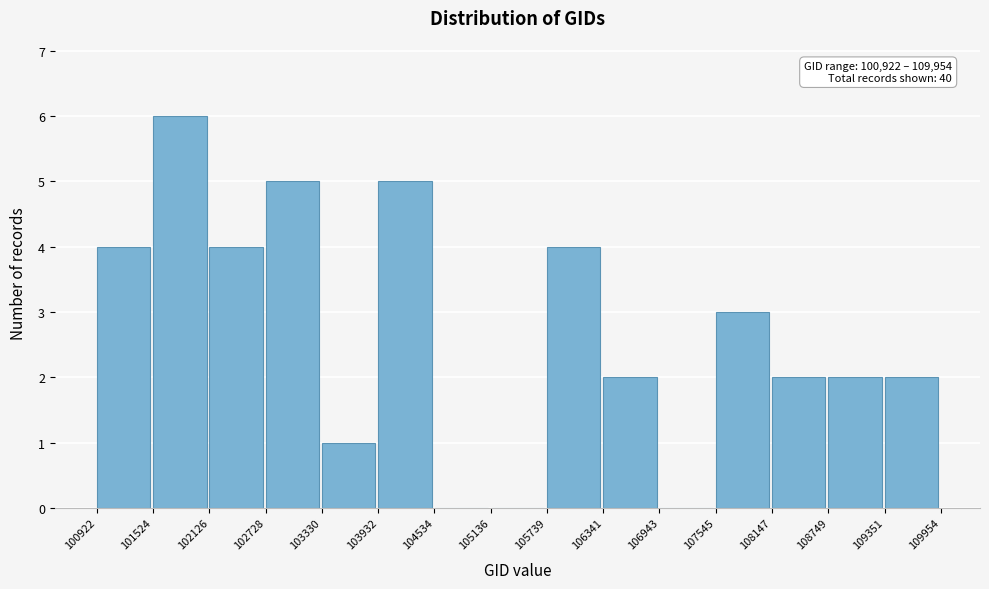

Which range on the x-axis has the tallest bar?

101524 to 102126